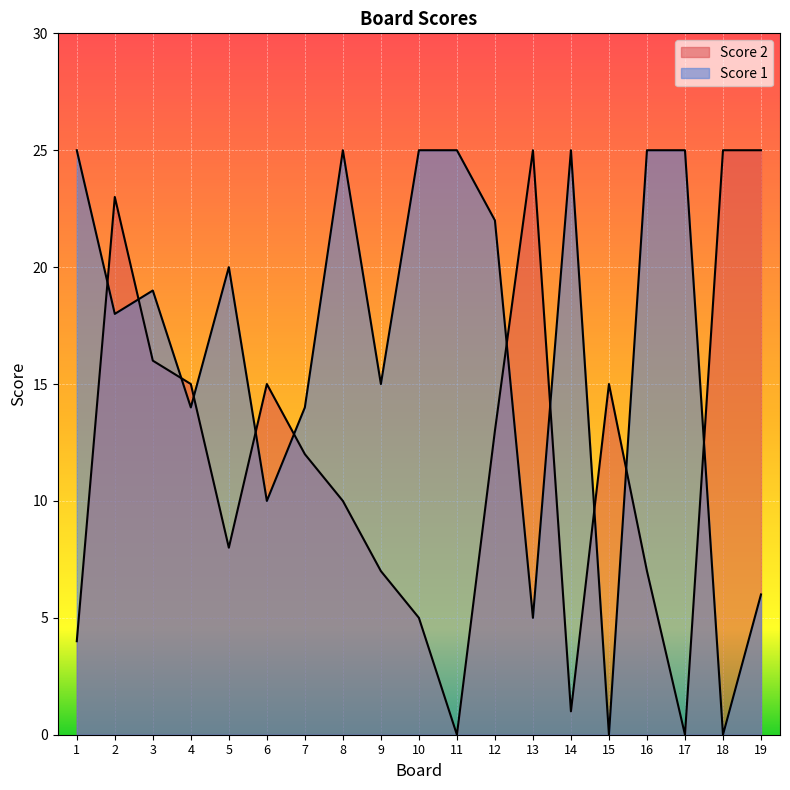

At which category is the sum across all series the highest?

2